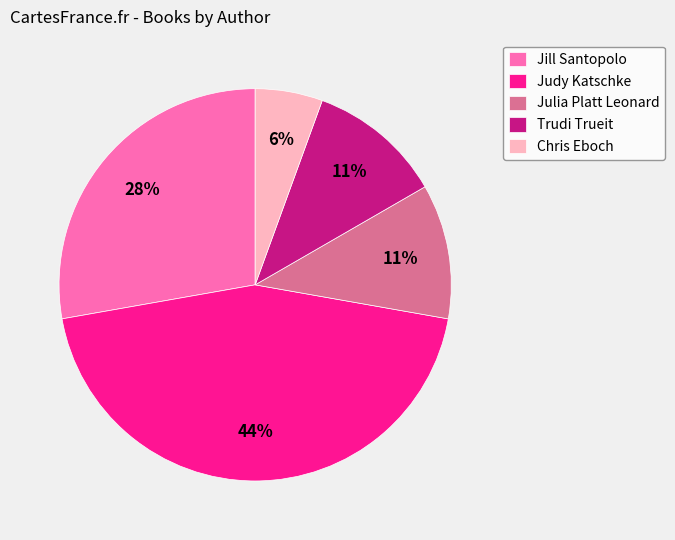

Count the number of slices in the pie.

5